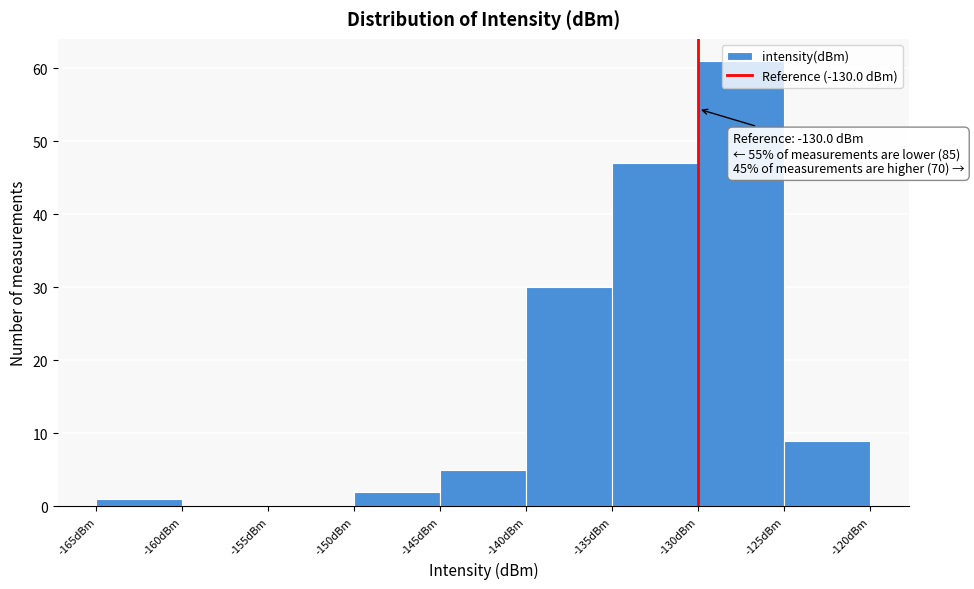

Over which range of the x-axis is the bar tallest?

-130 to -125